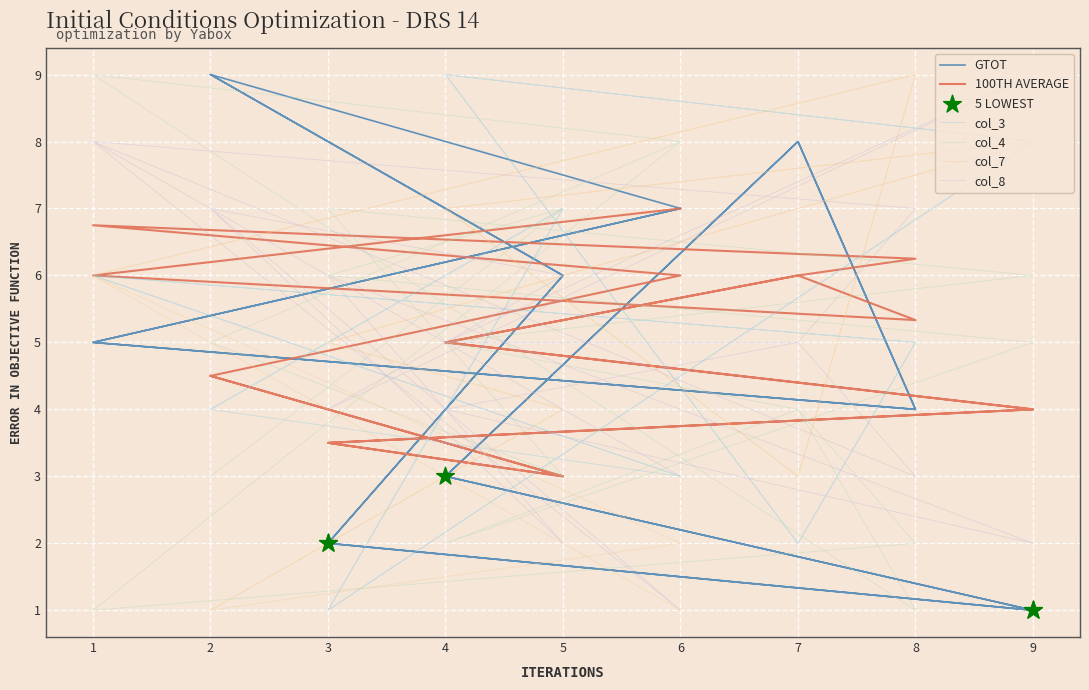

What is the total value across all series at 4?

28